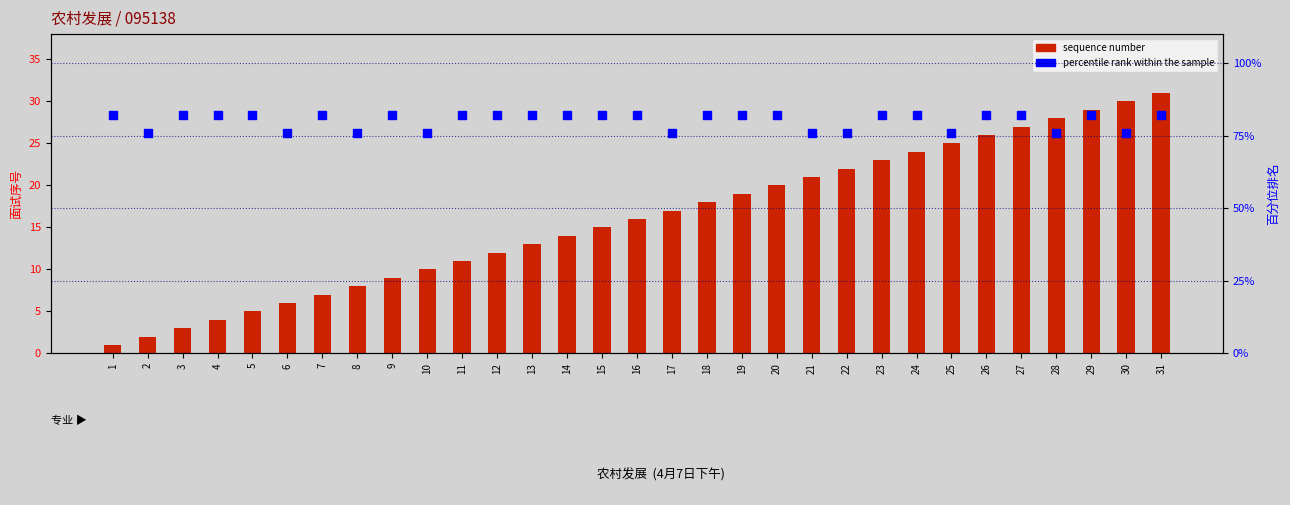

What is the total value across all series at 16?

98